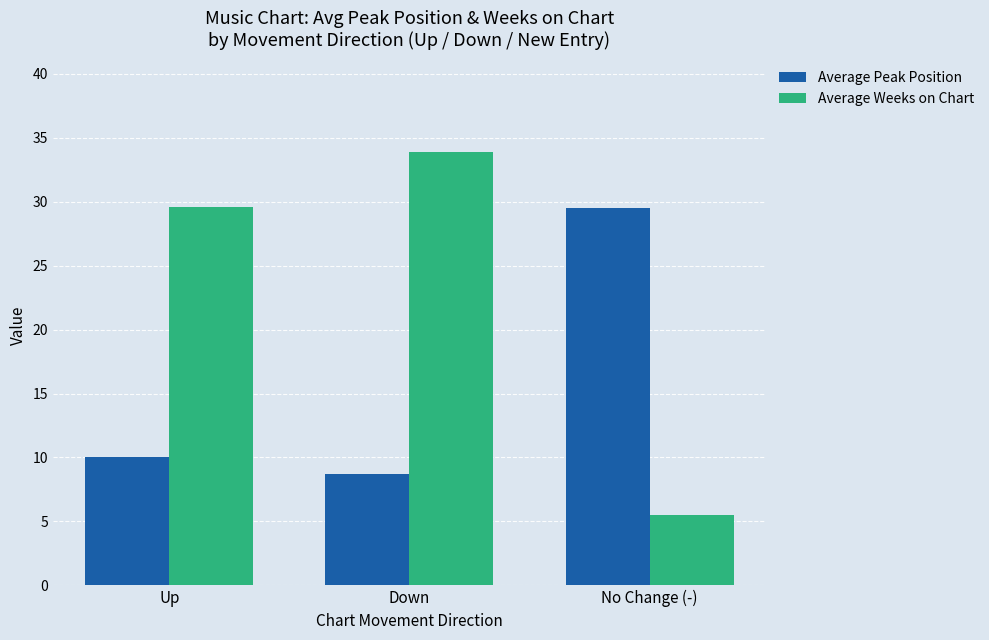

Which series has the largest total across all categories?

Average Weeks on Chart